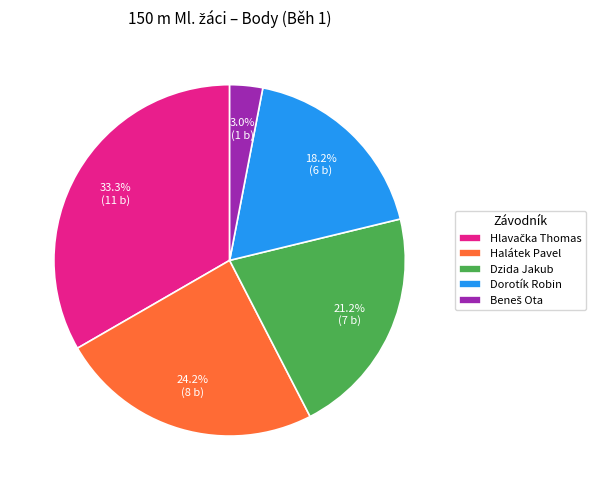

To the nearest percent, what is the difference between the largest and smallest slice percentages?

30%